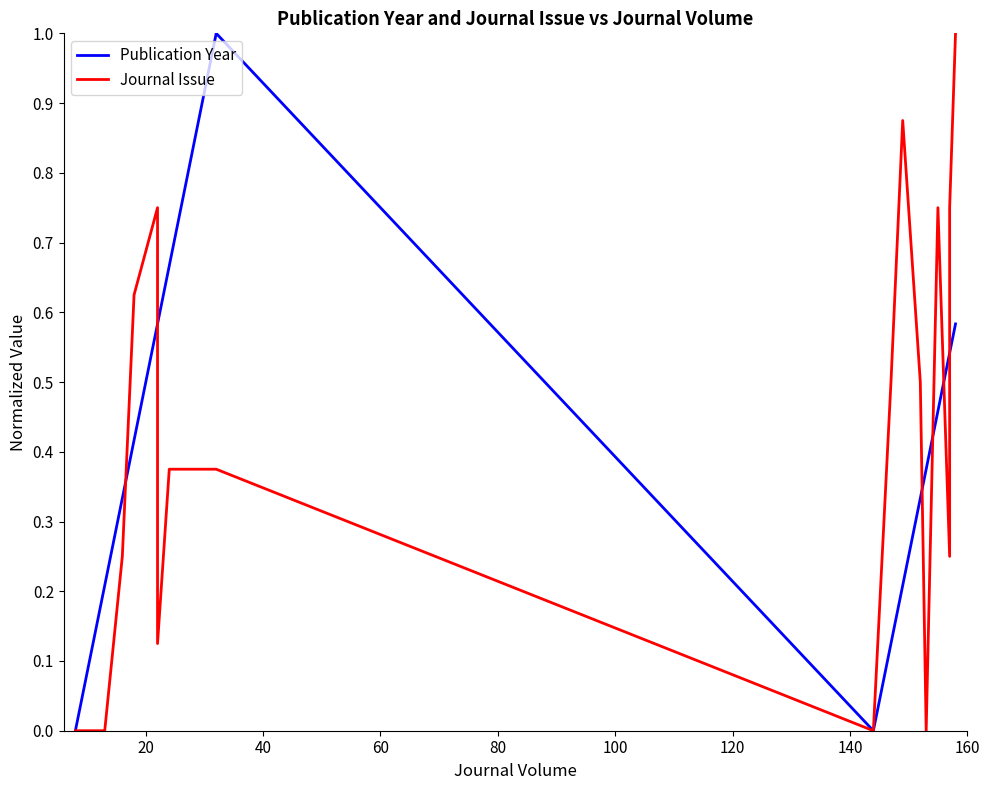

At how many categories does at least one series exceed 0?

15